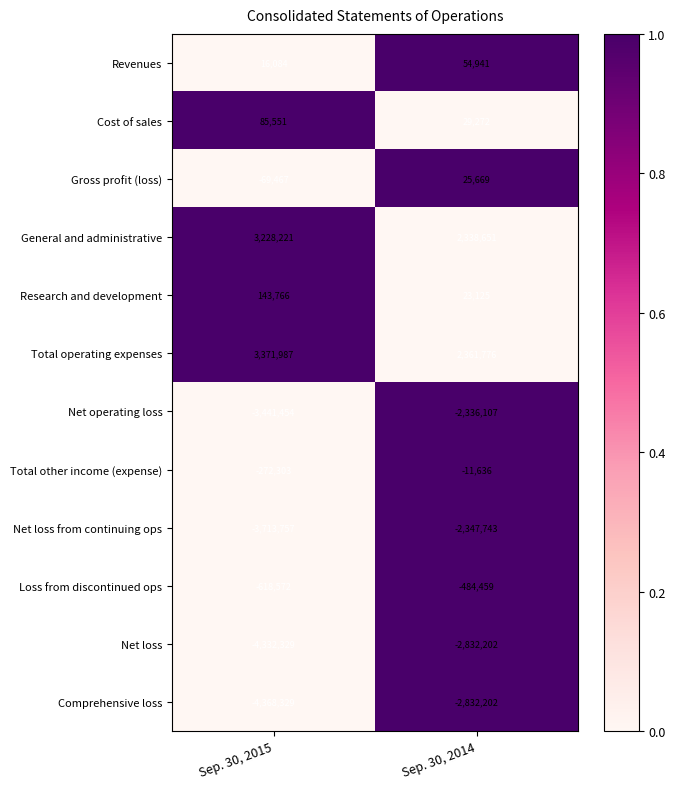

Between Sep. 30, 2015 and Sep. 30, 2014, which series saw the biggest shift?

Comprehensive loss